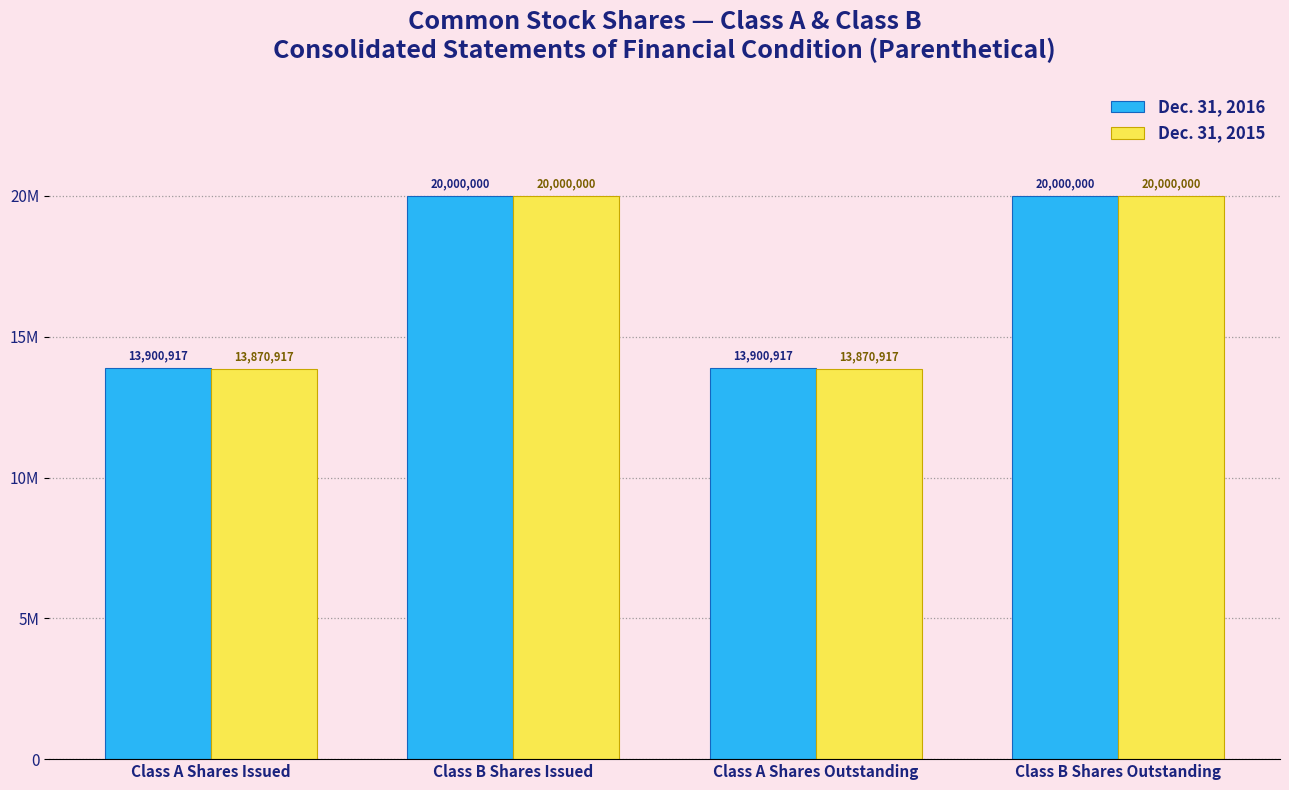

At how many categories does at least one series exceed 18188536?

2